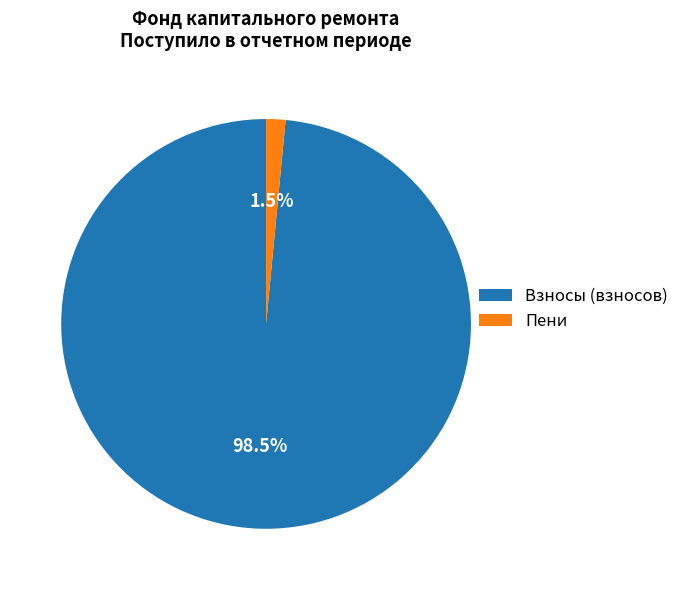

What percentage is NOT represented by Пени?

98.5%